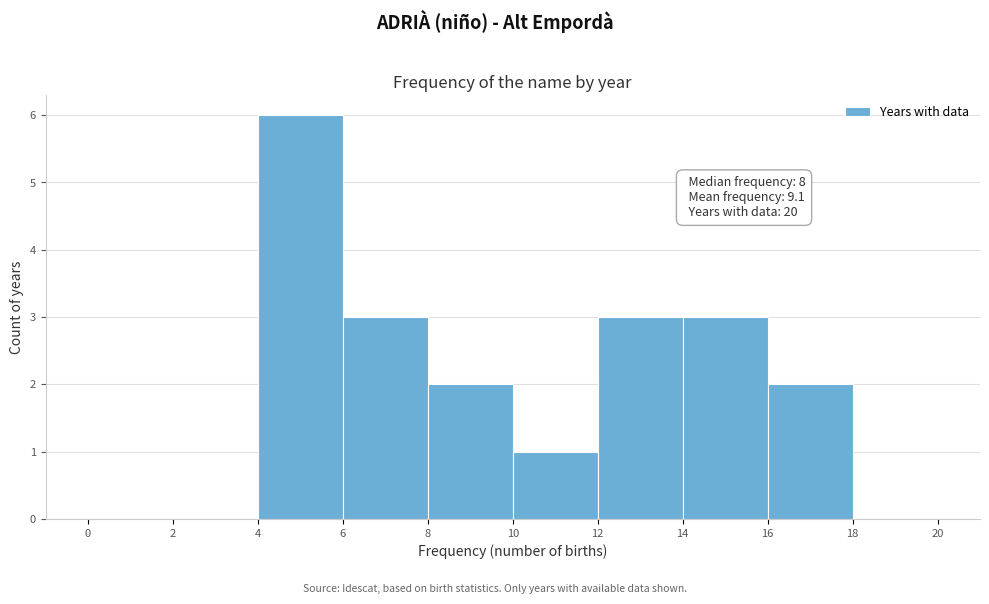

Over which range of the x-axis is the bar tallest?

4 to 6